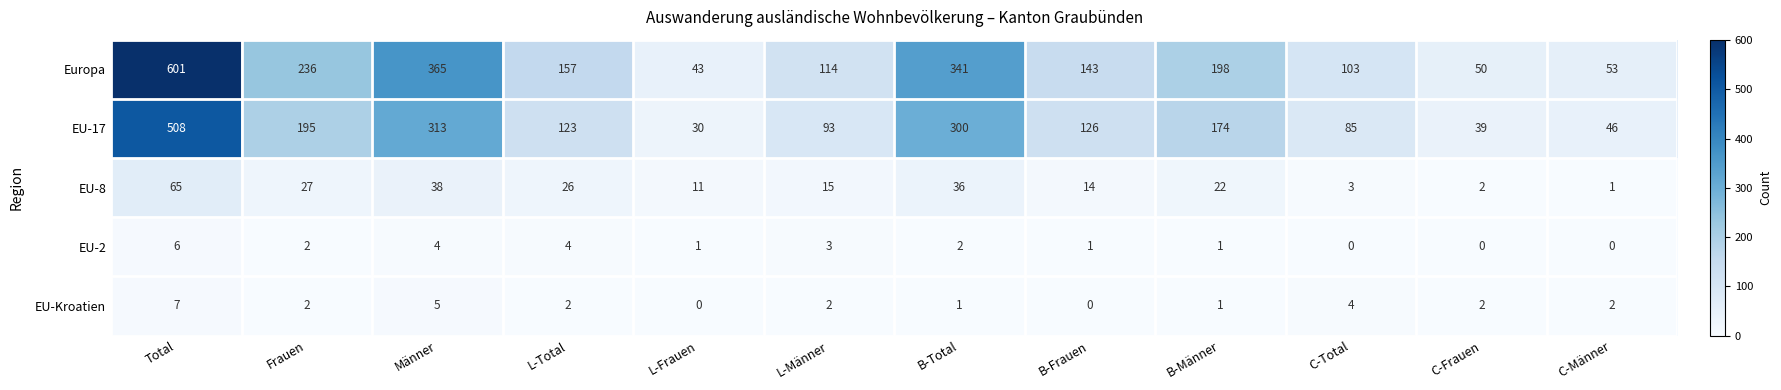

Which series has the largest total across all categories?

Europa